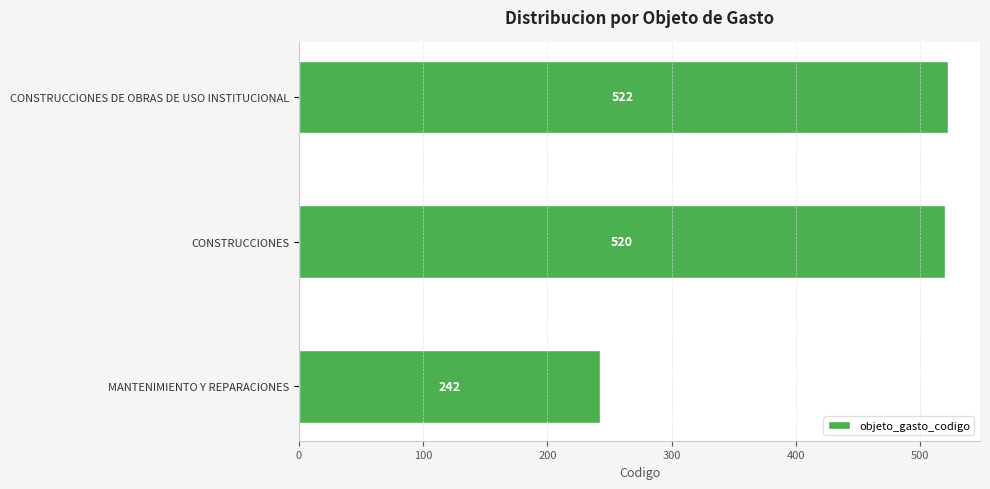

Which label corresponds to the largest value in the chart?

CONSTRUCCIONES DE OBRAS DE USO INSTITUCIONAL